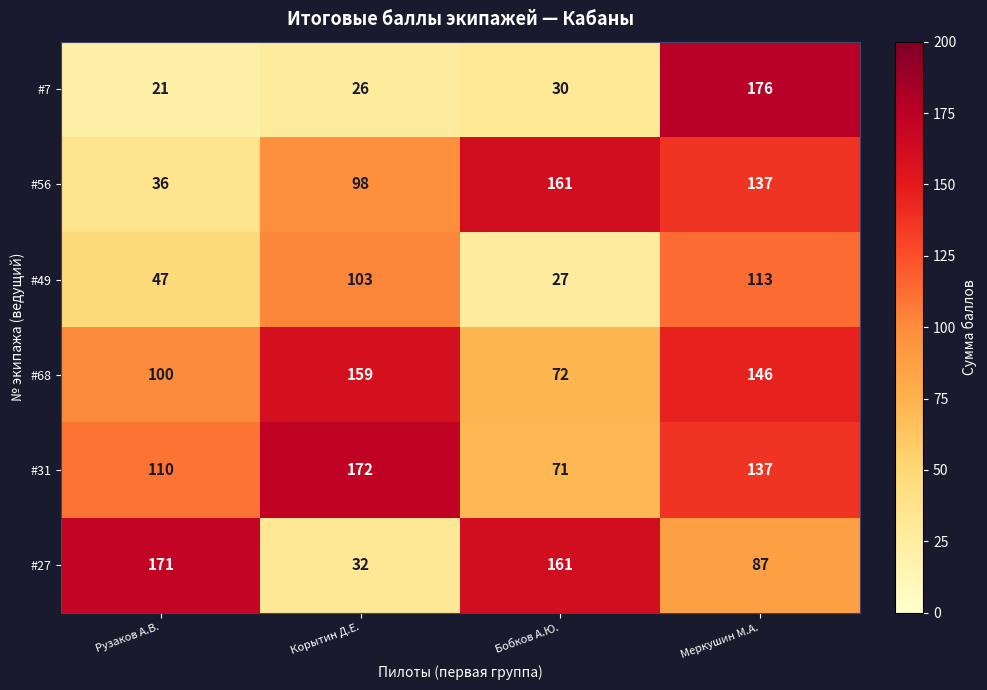

The value of #31 at Корытин Д.Е. is 225. True or false?

False